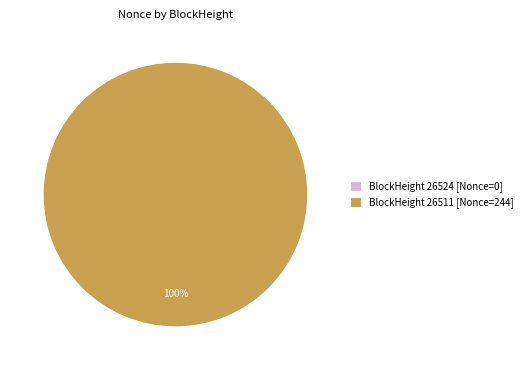

Is there a majority slice in this chart?

Yes